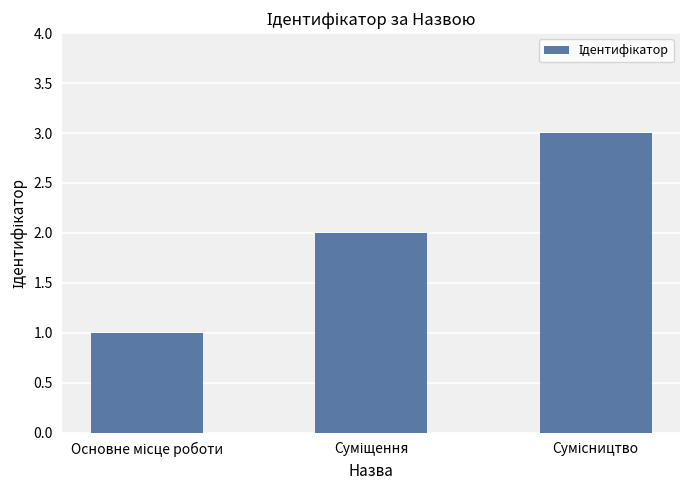

What is the maximum value shown in the chart?

3